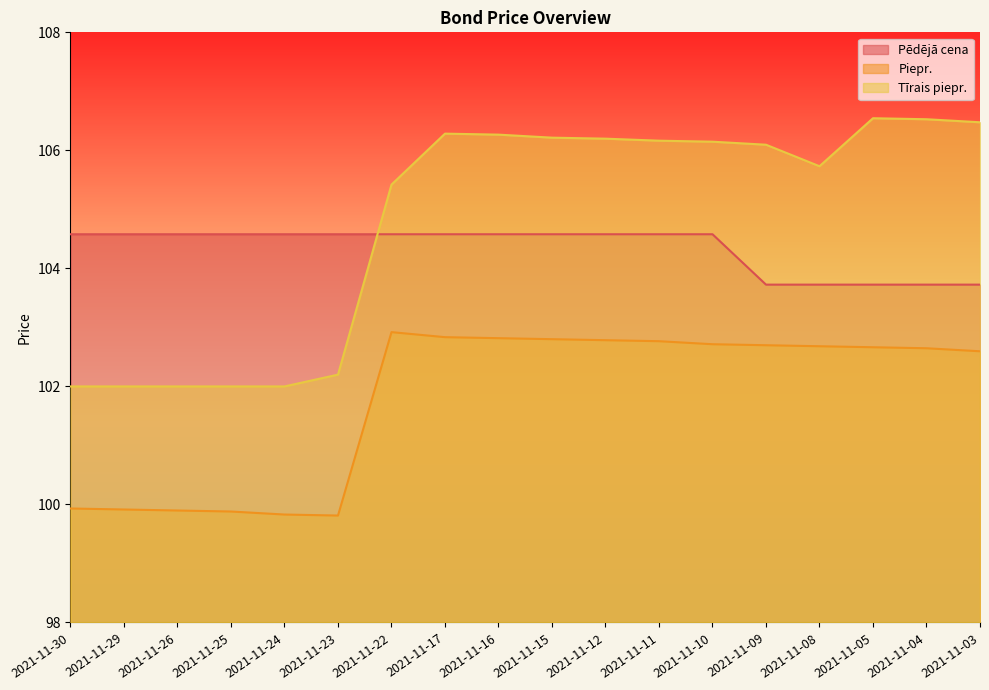

How many data points in Piepr. are less than 102?

6